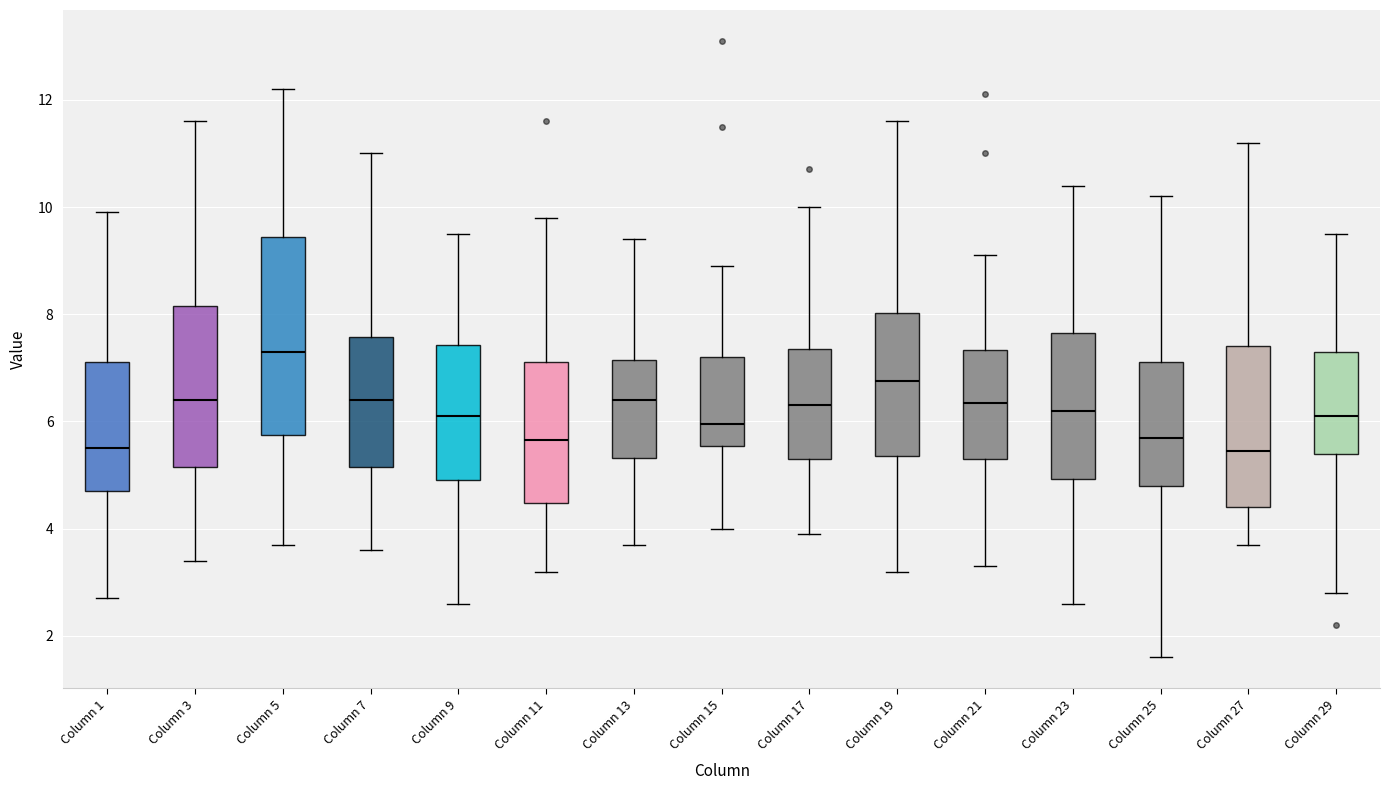

Which box's median line is the highest?

Column 5